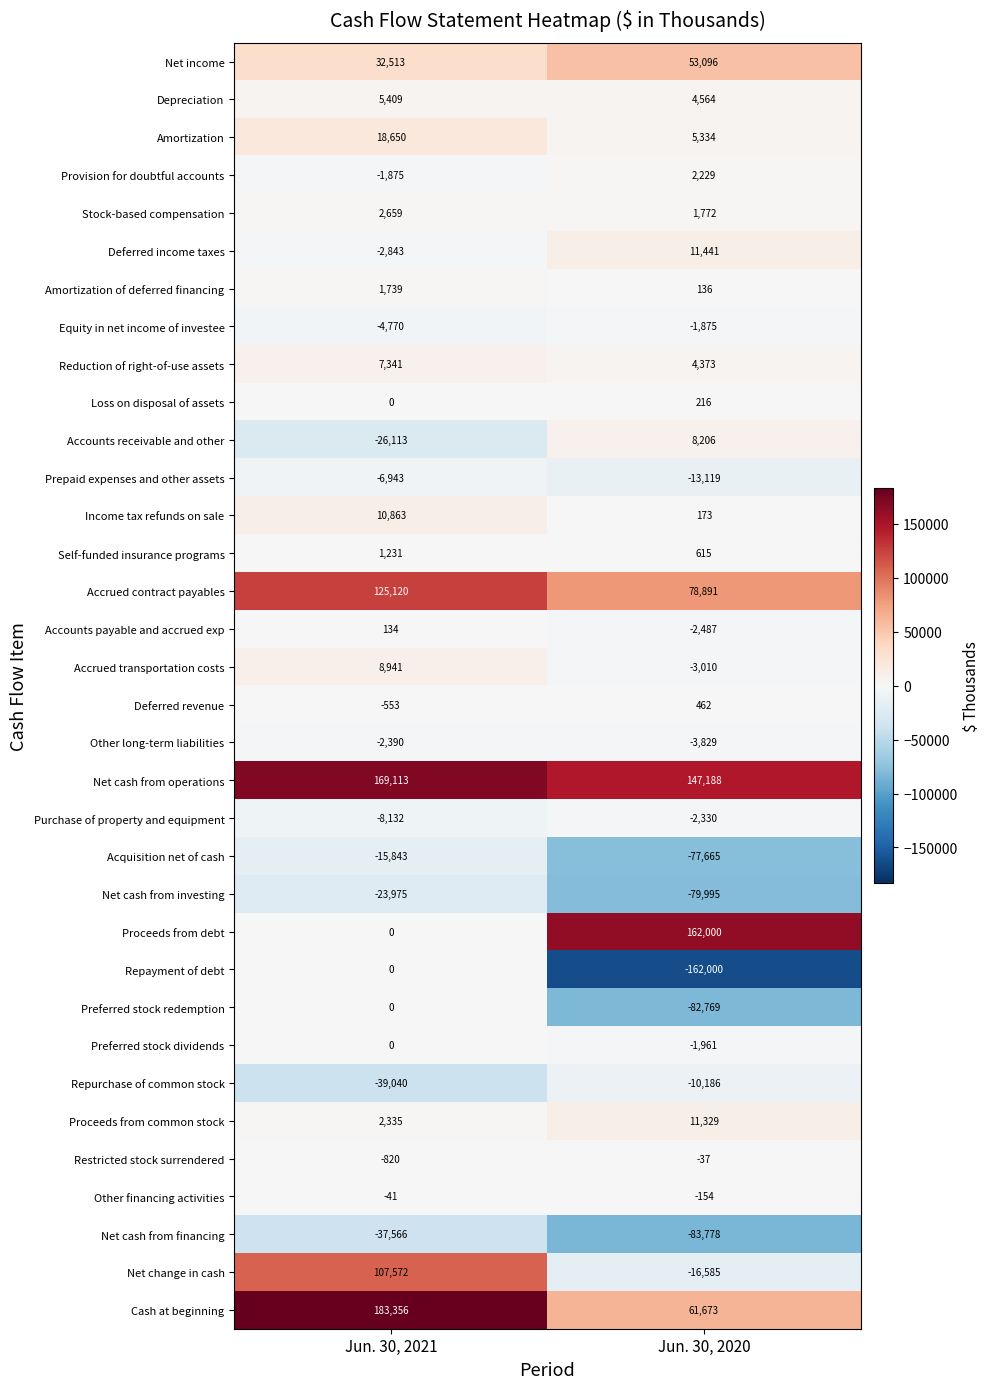

At which category is the sum across all series the highest?

Jun. 30, 2021